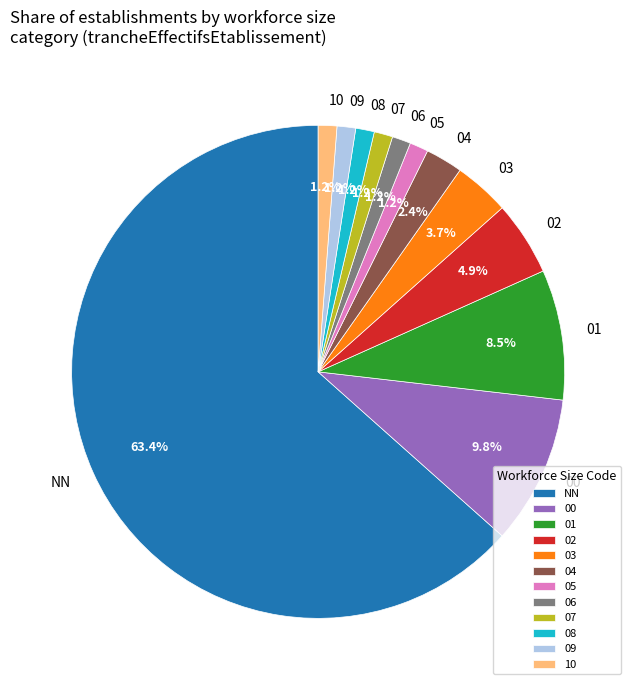

What percentage is the 06 slice, to the nearest percent?

1%